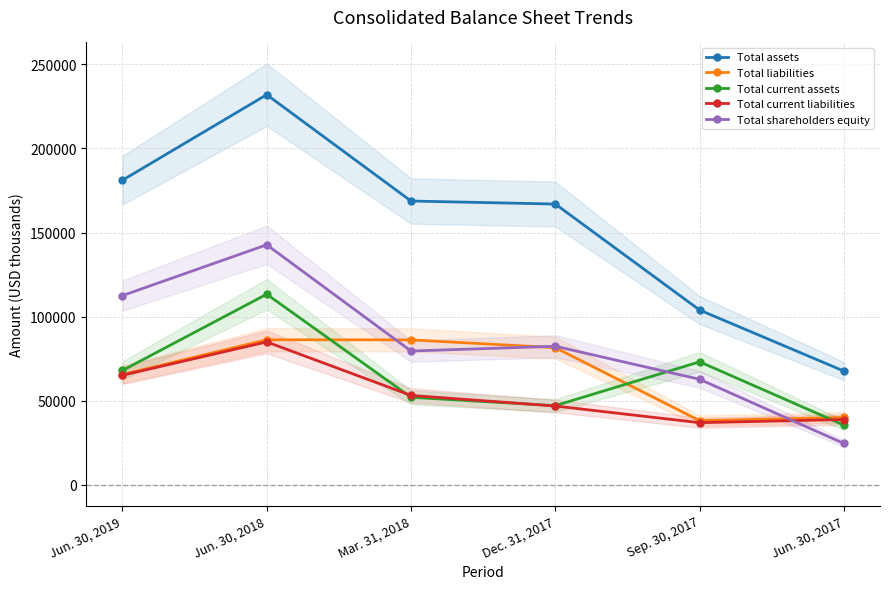

At how many categories does at least one series exceed 187336?

1